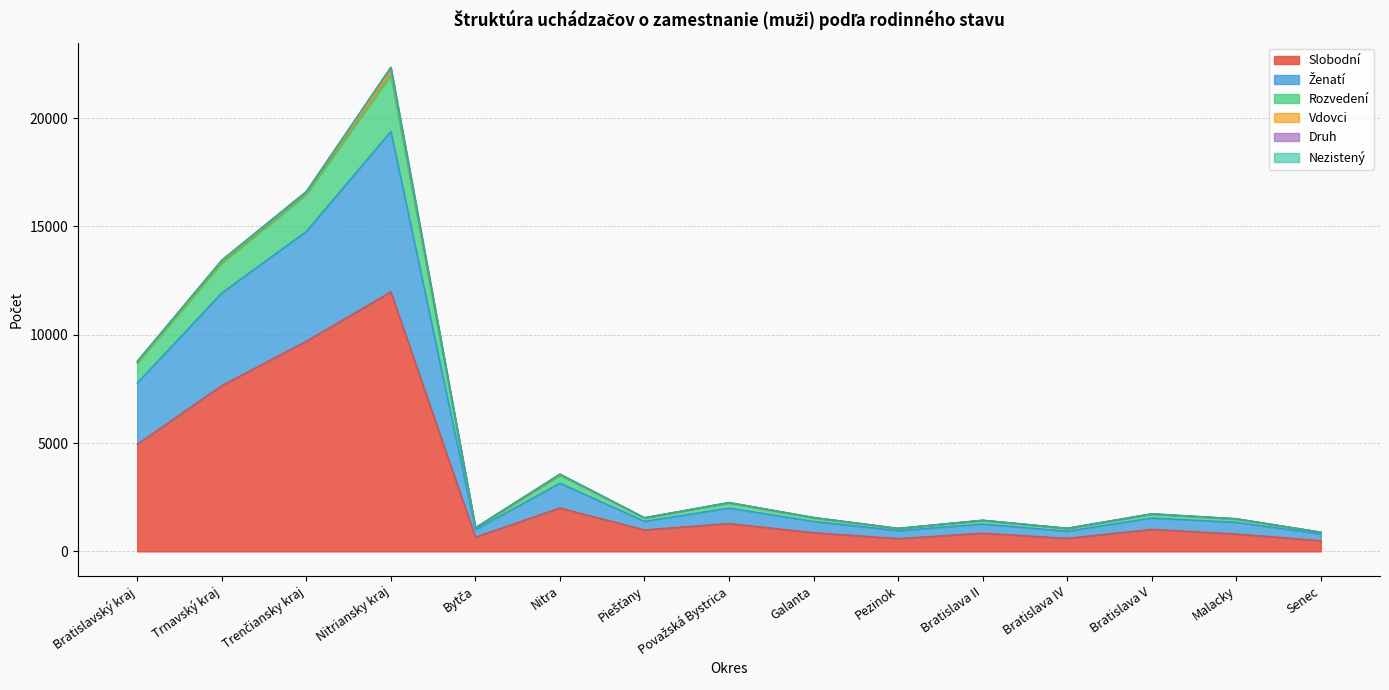

Between Galanta and Bratislava V, which is larger?

Bratislava V